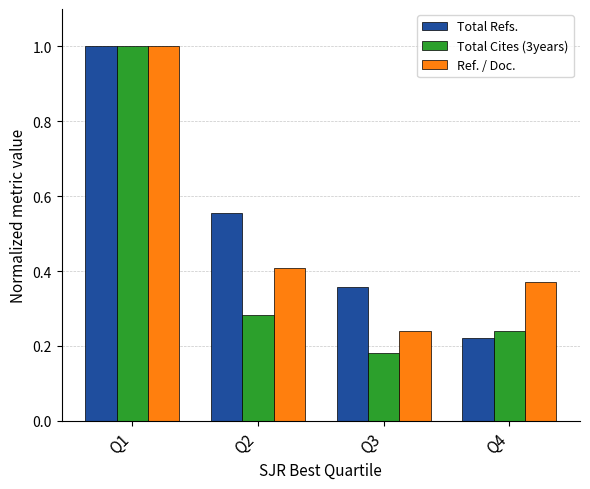

Rank the categories by Total Refs. value from lowest to highest.

Q4, Q3, Q2, Q1